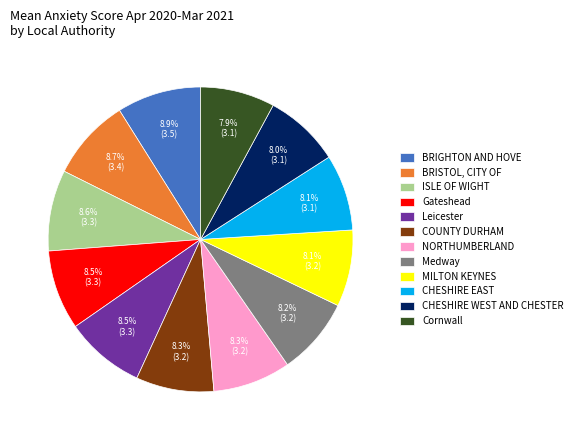

Count the number of slices in the pie.

12